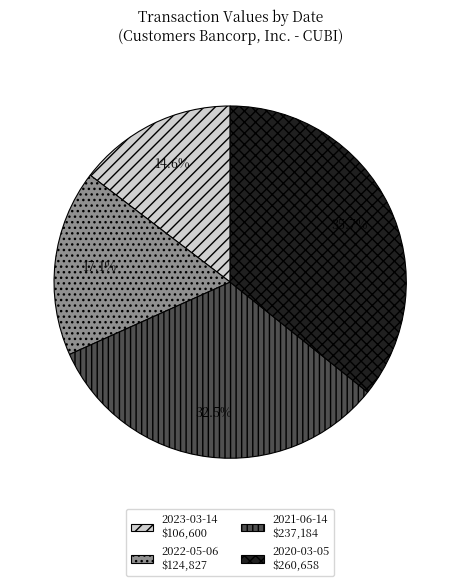

Combined, what portion of the pie is 2022-05-06 and 2020-03-05?

52.9%